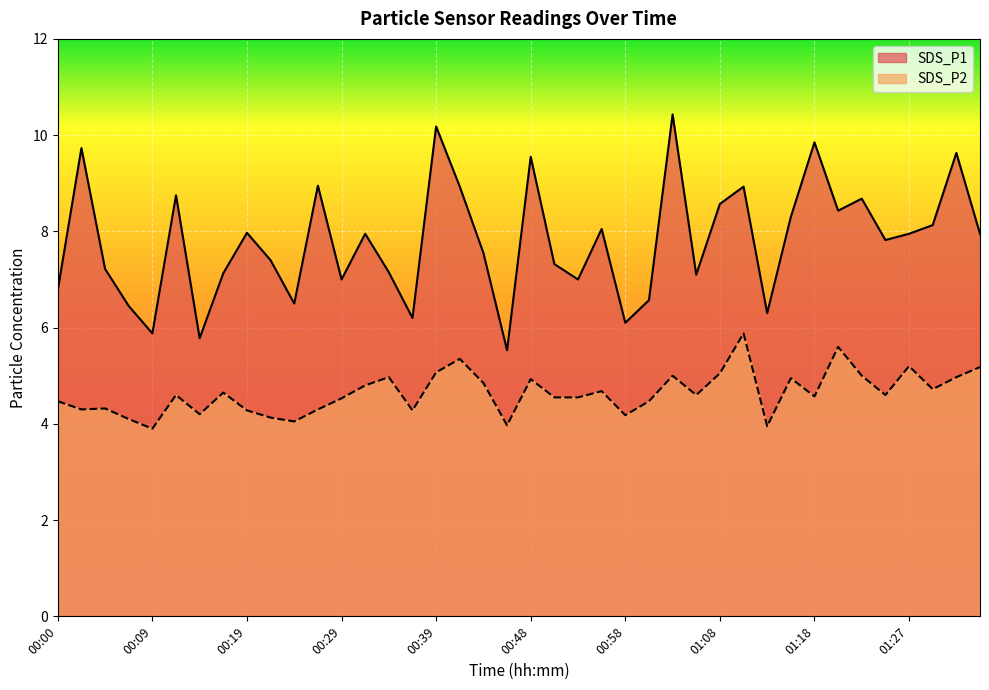

The SDS_P1 series shows 6.5 at 00:07. True or false?

True